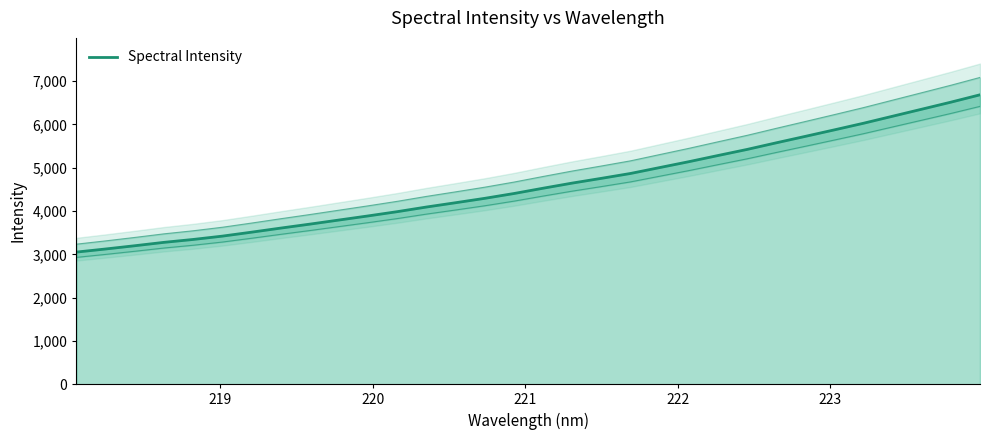

Is it true that the value at 224 is 5813.0?

False